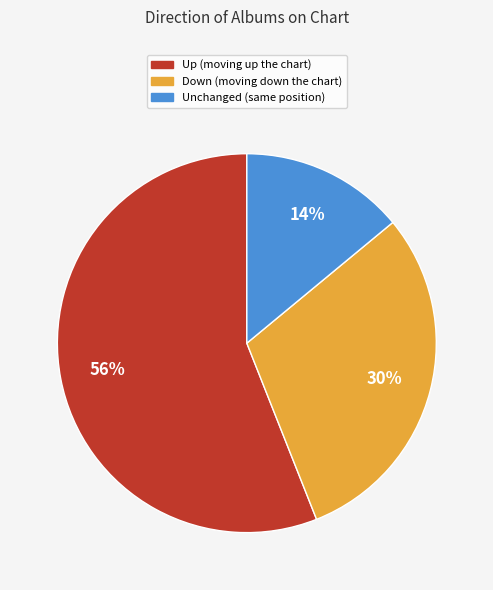

Count the number of slices in the pie.

3